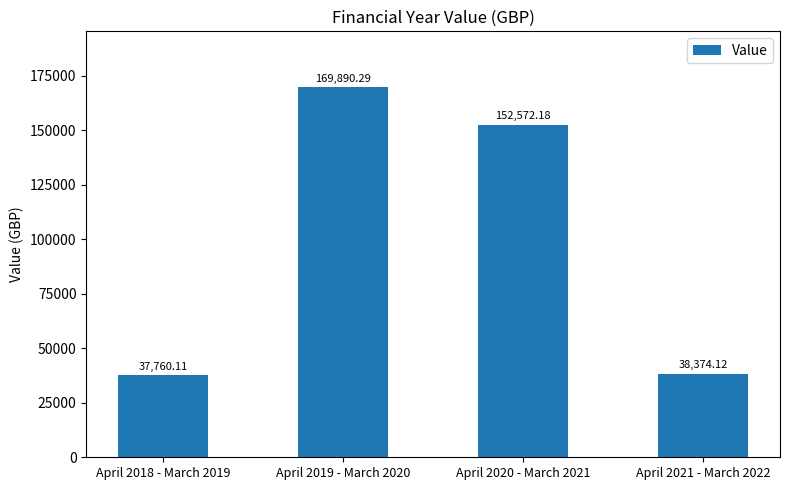

The value at April 2018 - March 2019 is 54186.9. True or false?

False